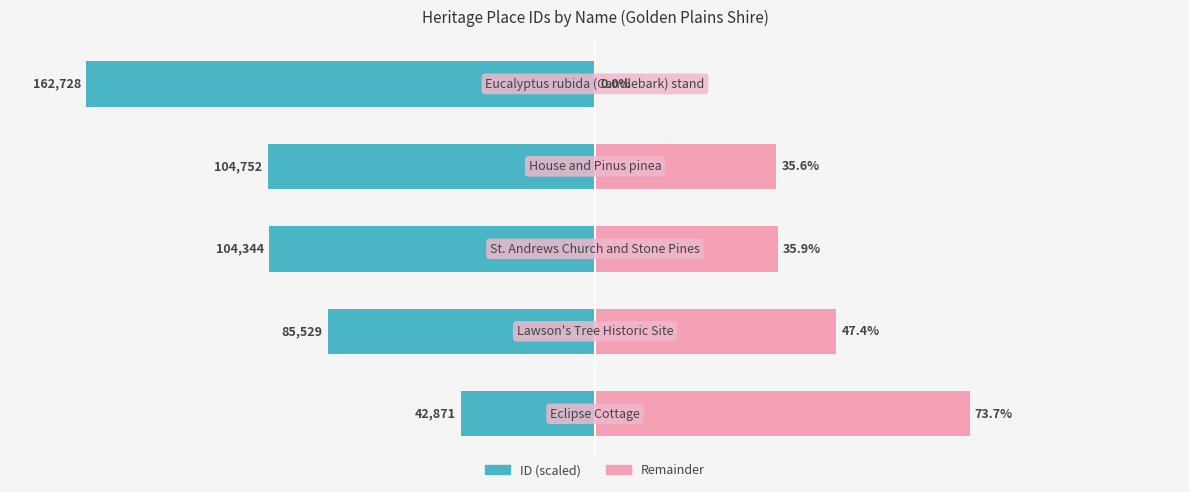

True or false: Remainder has a value of 83.7 at 1.

False